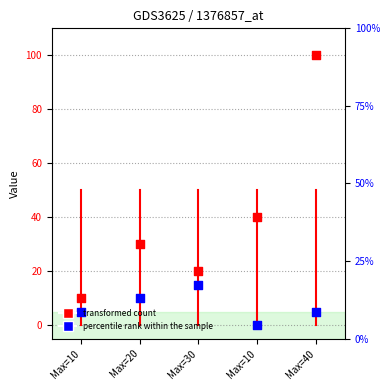

Which series has the widest spread of Y values?

Counts